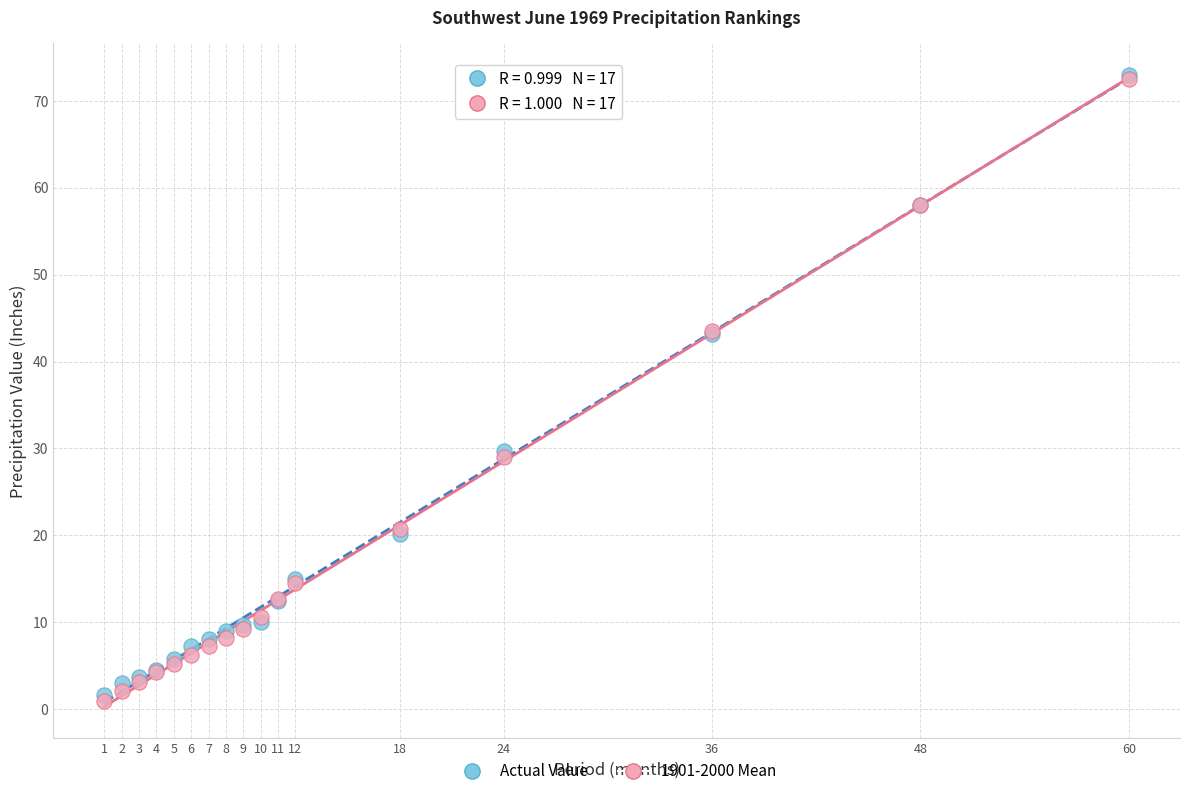

What are all the series names shown in the legend?

Actual Value, 1901-2000 Mean